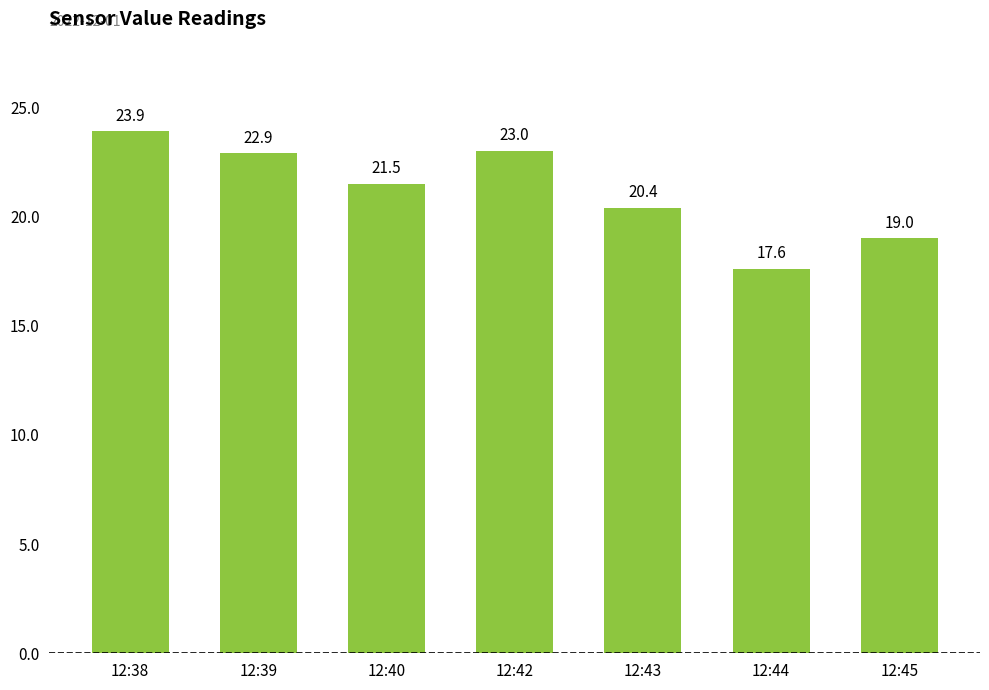

Does the chart contain any negative values?

No